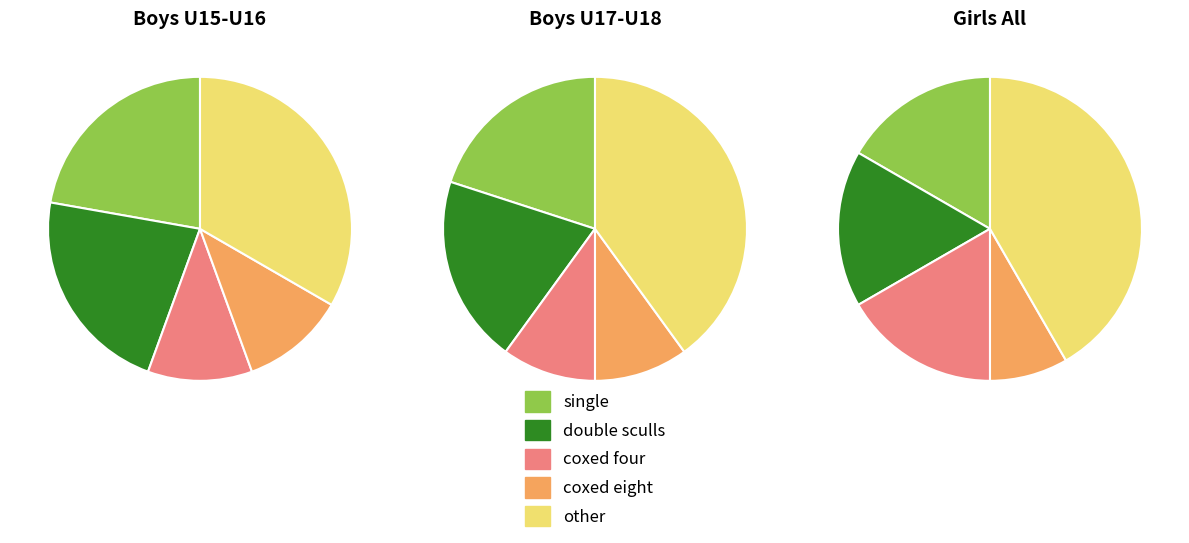

Does Boys N18 double sculls represent more than half of the total?

No